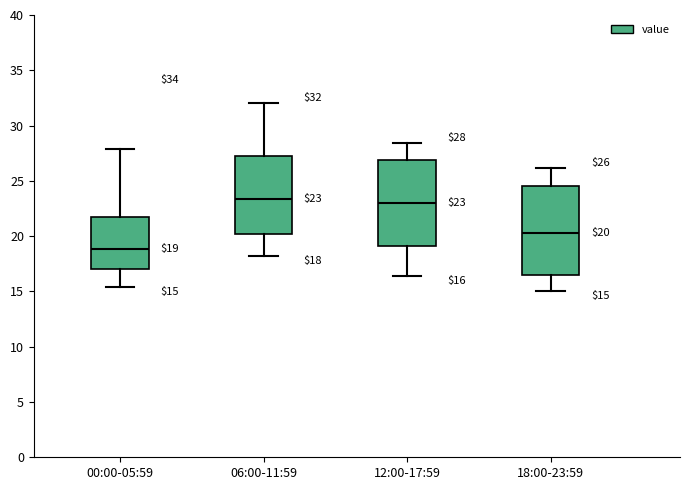

Which box's median line is the lowest?

00:00-05:59